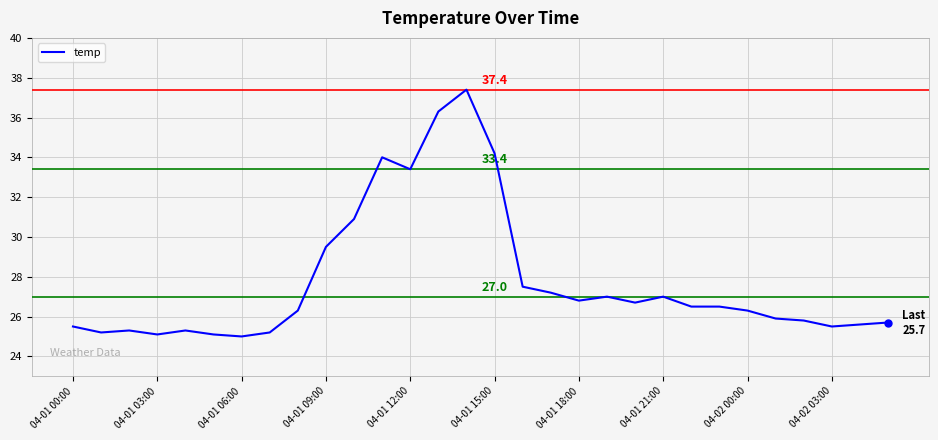

What is the difference between the maximum and minimum values?

12.4